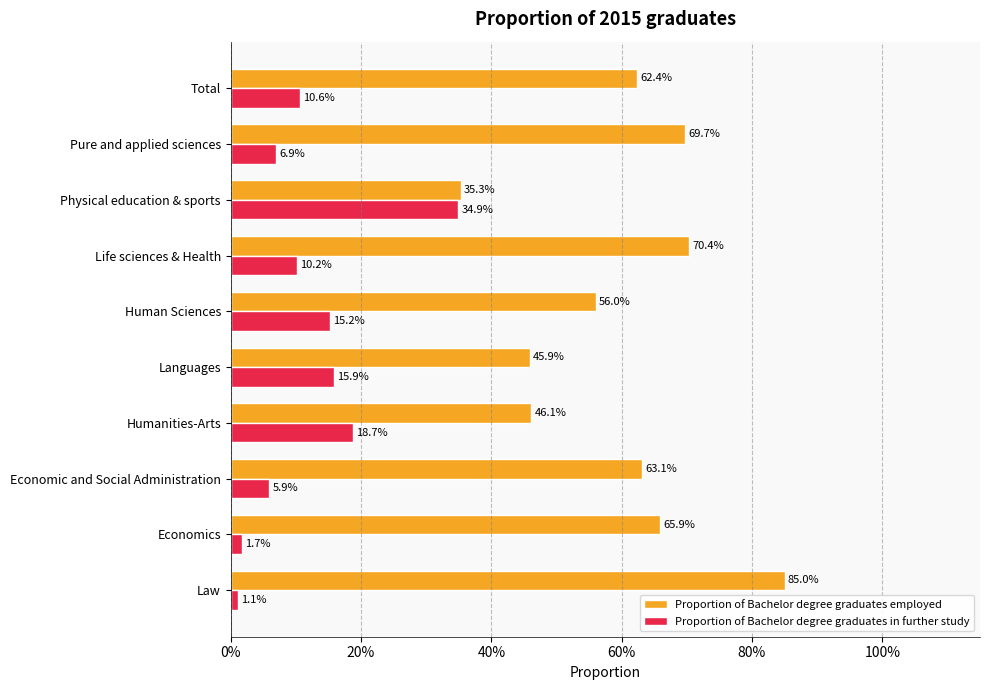

What are all the series names shown in the legend?

Proportion of Bachelor degree graduates employed, Proportion of Bachelor degree graduates in further study